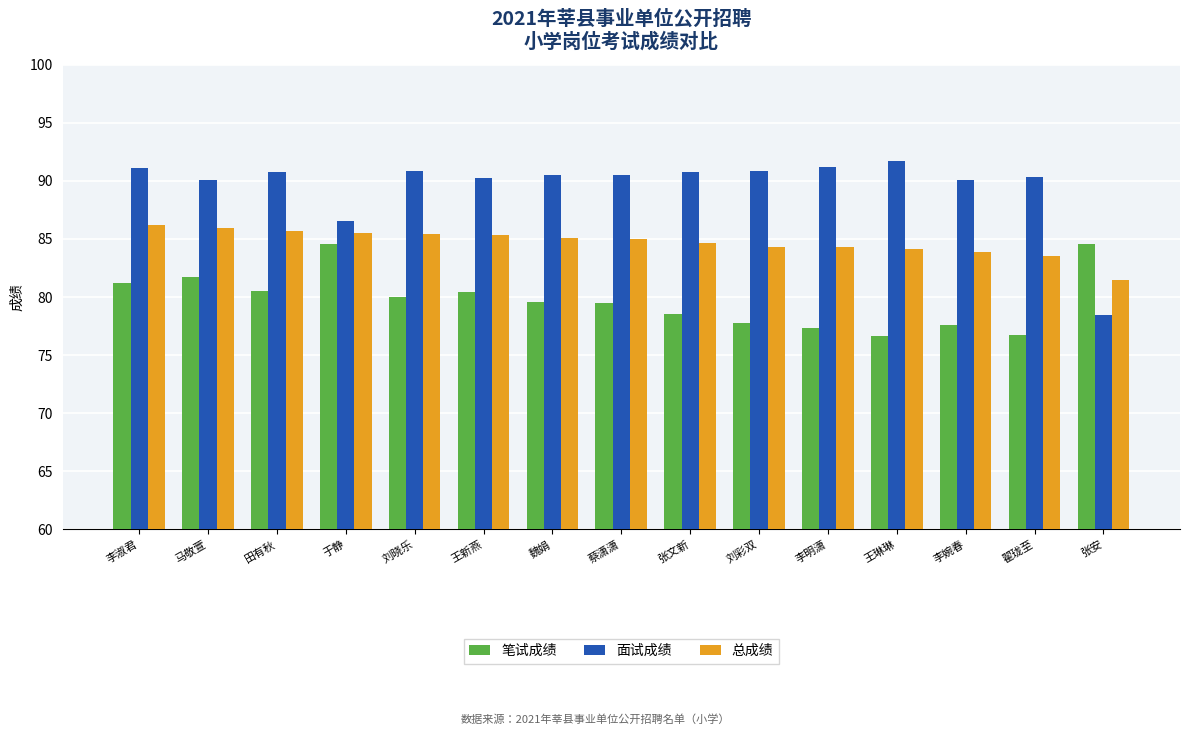

What is the difference between the highest and lowest values at 李淑君?

9.9